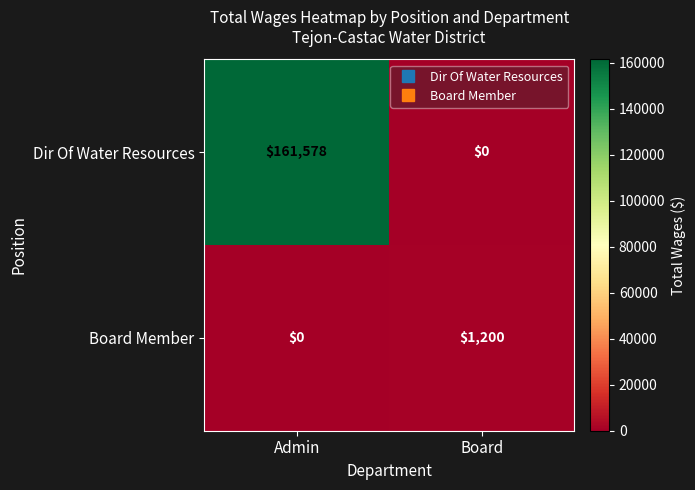

Which category has the highest value across all series?

Admin